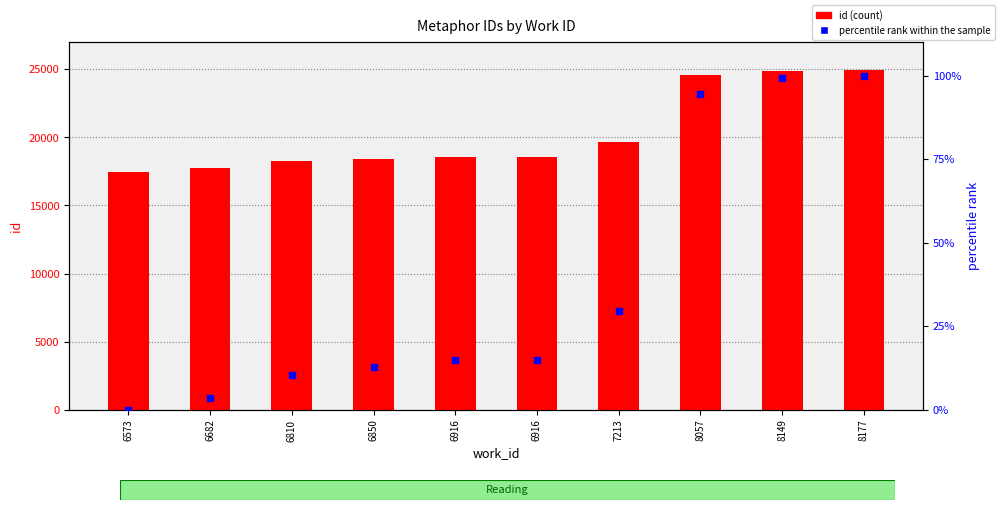

Which series contains the lowest Y value?

percentile rank within sample